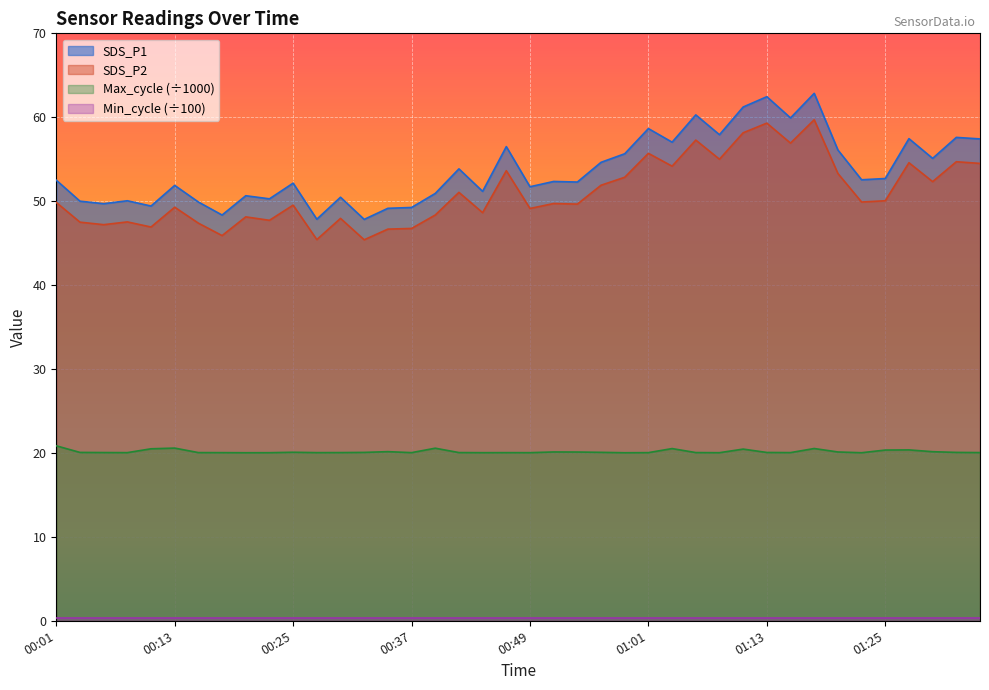

True or false: SDS_P1 and SDS_P2 intersect in this chart.

False